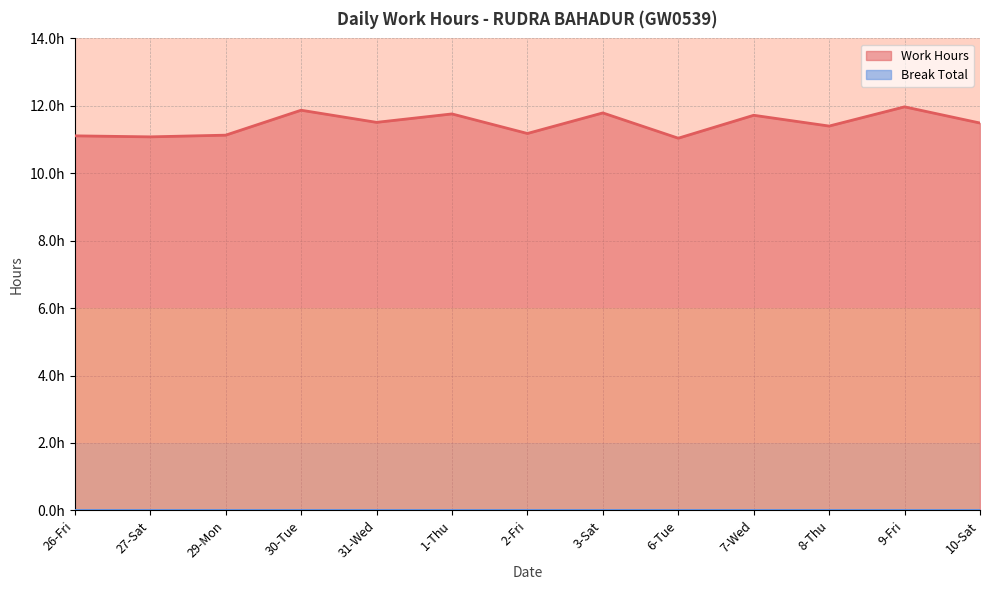

What is the sum of the values at 2-Fri and 6-Tue?

22.2